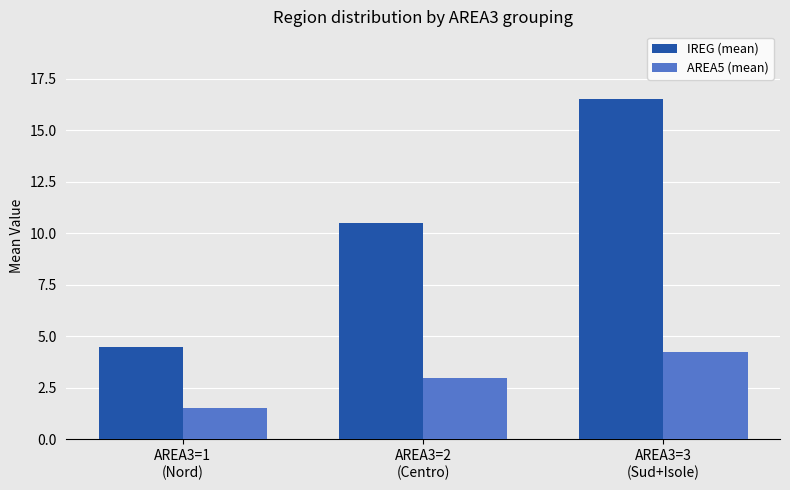

What is the sum of all IREG (mean) values?

31.5